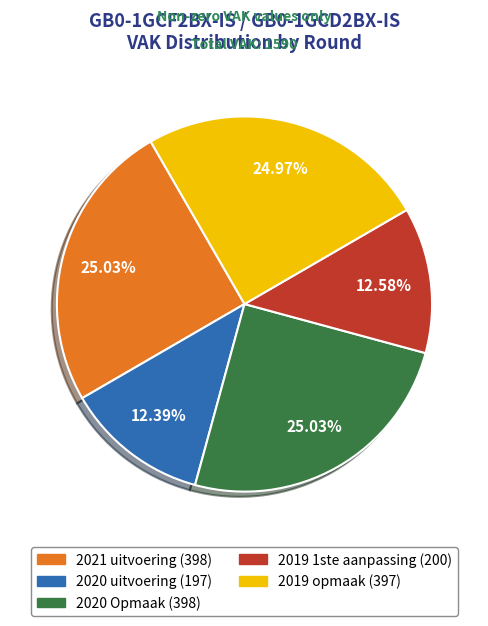

Does 2020 uitvoering represent more than half of the total?

No